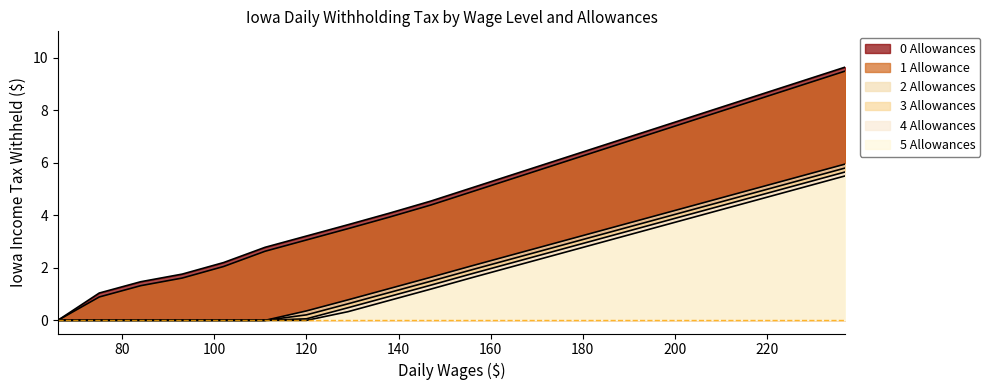

At which category is the sum across all series the highest?

237